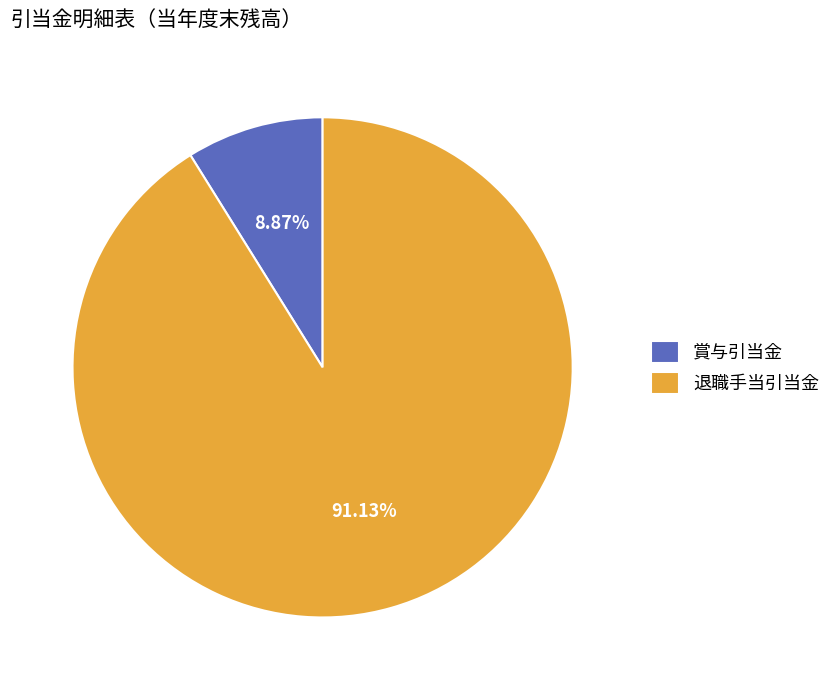

Does any single category account for the majority?

Yes